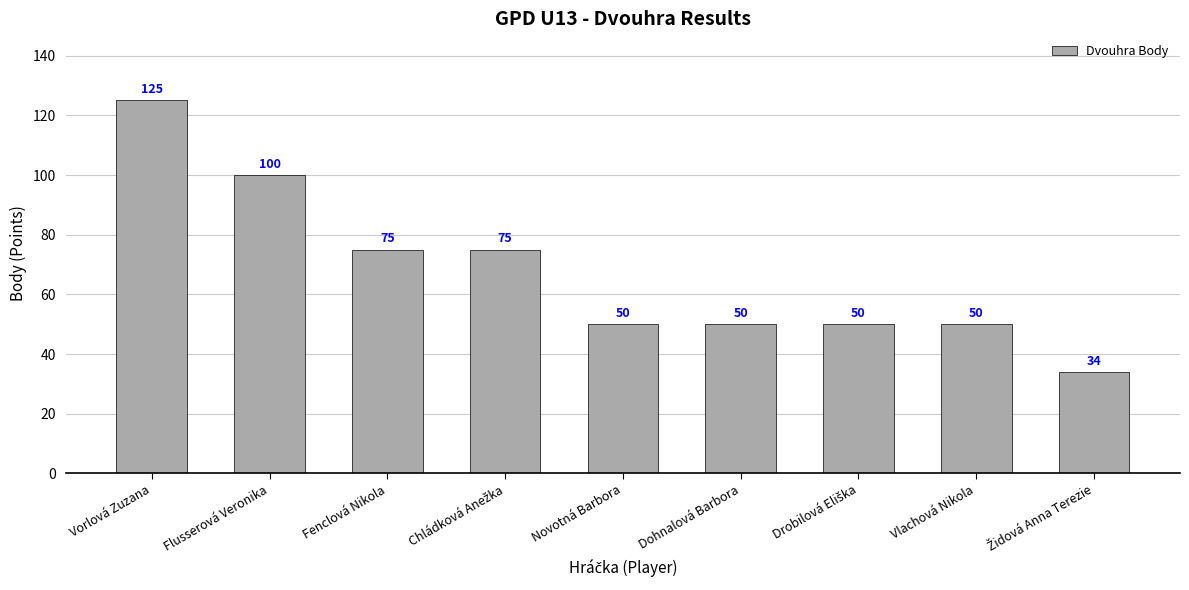

Reading left to right, list all the values displayed in this chart.

125	100	75	75	50	50	50	50	34